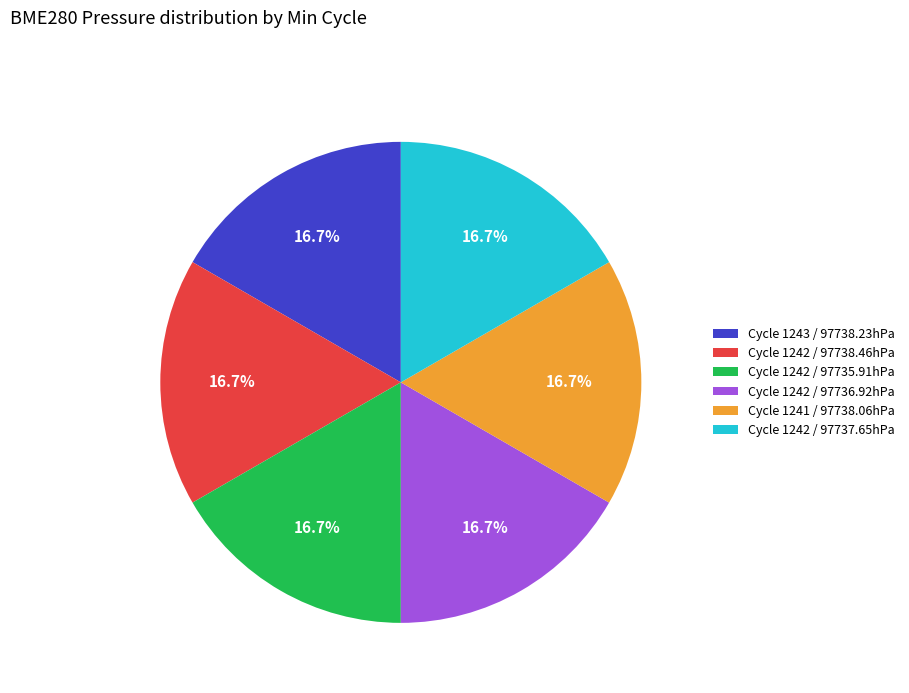

Approximately how many times larger is the value at Cycle 1243 / 97738.23hPa compared to Cycle 1242 / 97735.91hPa?

1.0